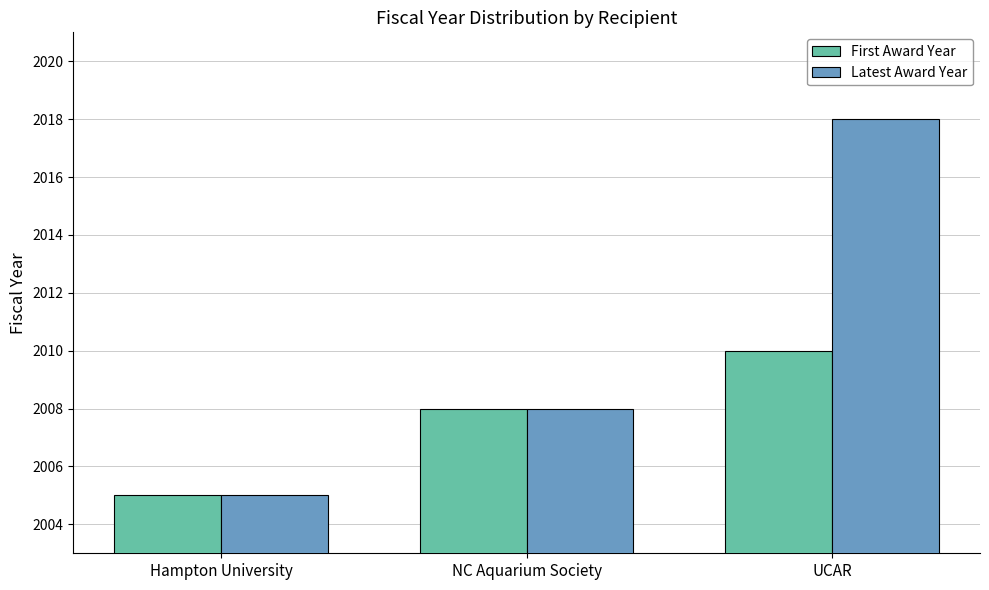

Which series has the largest range (max minus min)?

Latest Award Year